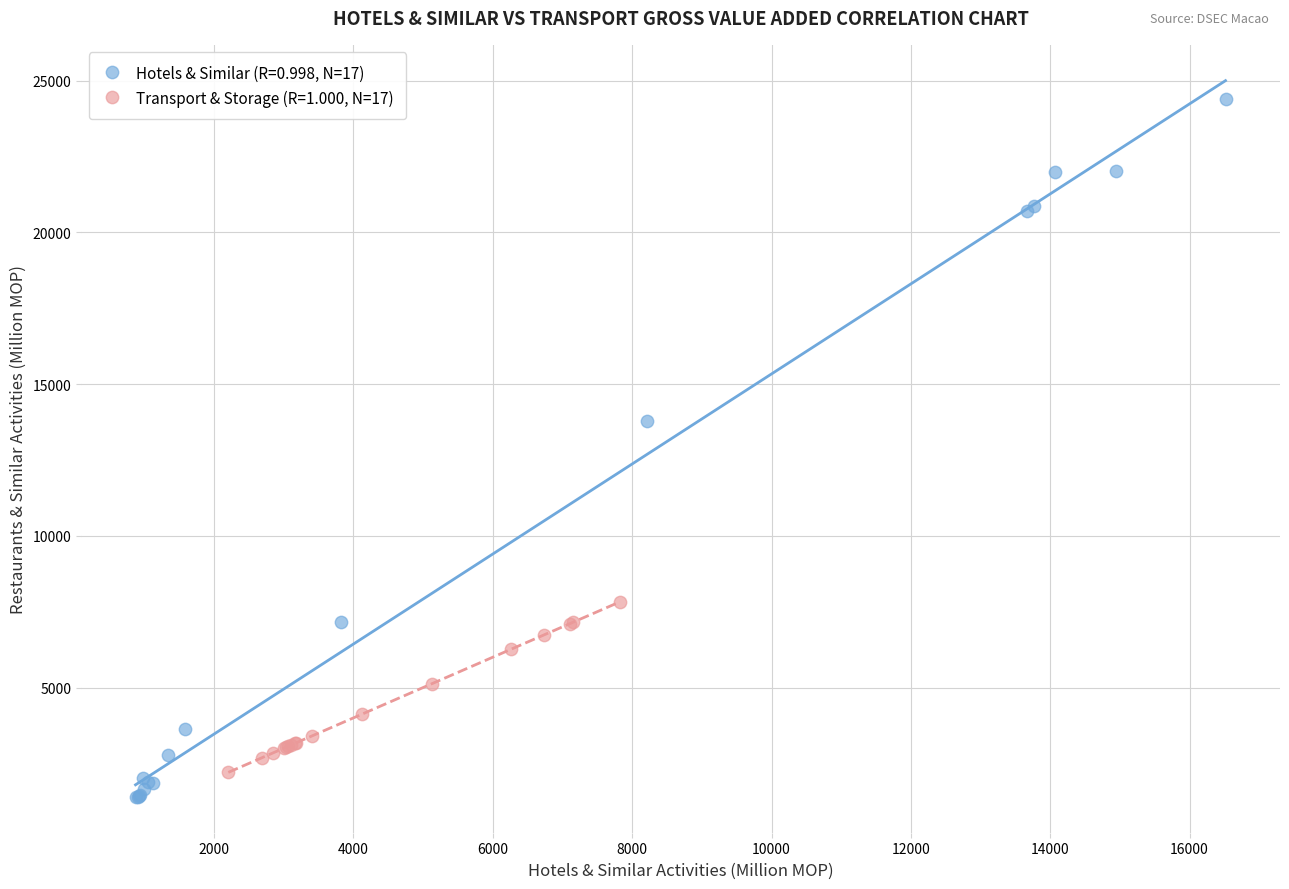

Which series contains the highest Y value?

Hotels & Similar (R=0.998, N=17)